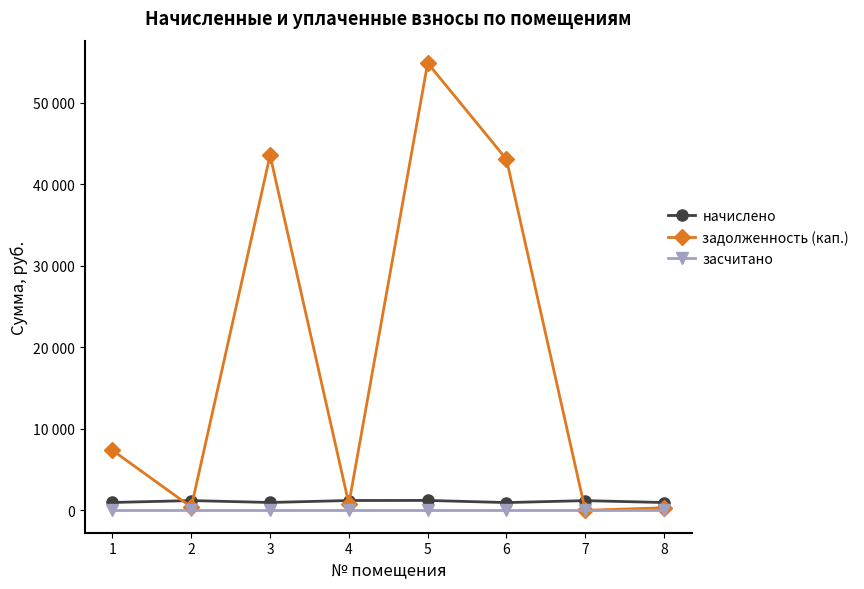

Rank the series at 7 from lowest to highest value.

задолженность (кап.), засчитано, начислено